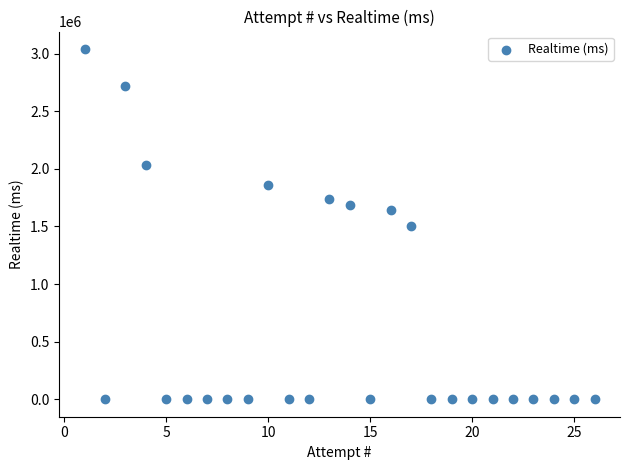

What is the range of Y values (max minus min)?

3040196